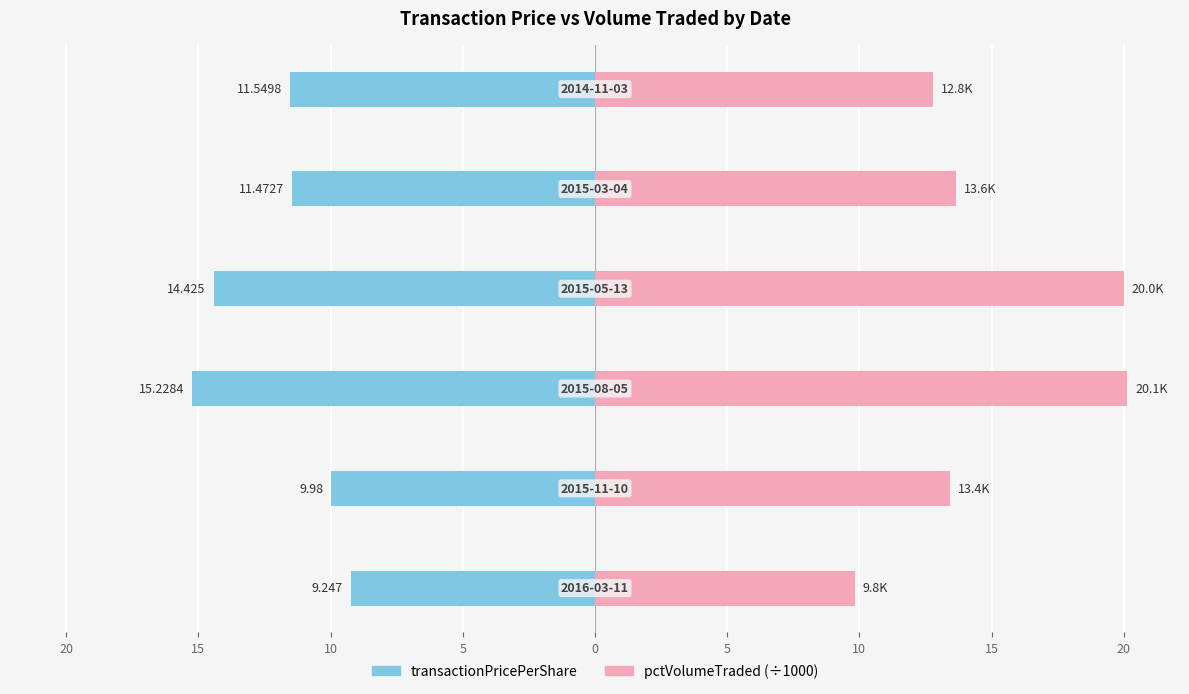

How many bars are there in total?

12